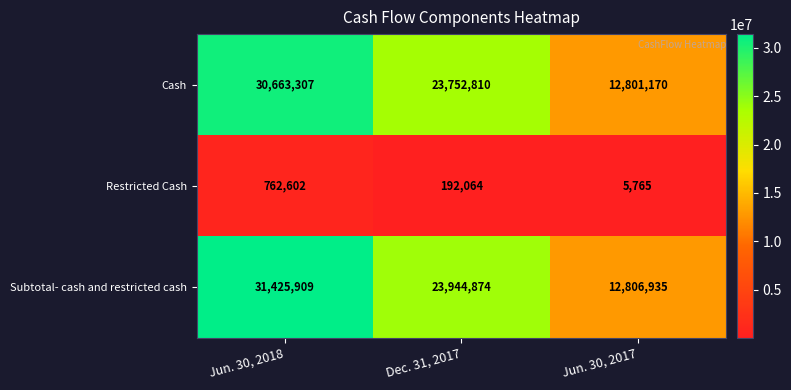

What value does the Subtotal- cash and restricted cash series have at Jun. 30, 2018, to the nearest 50?

31425900